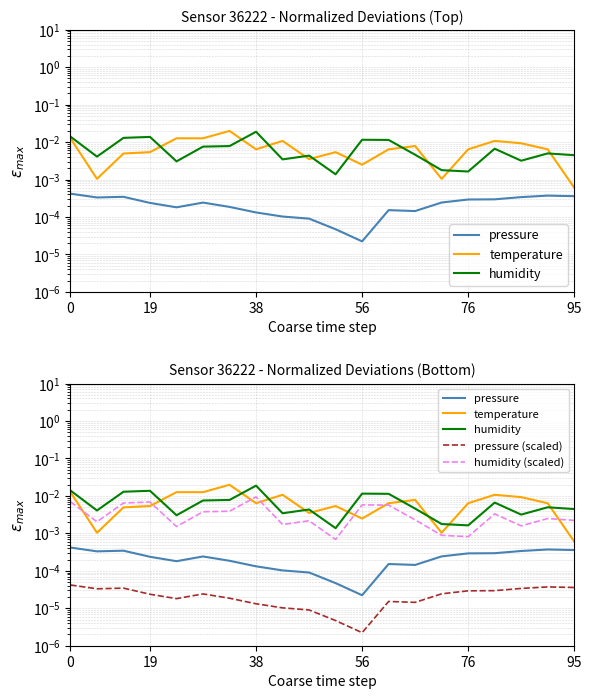

True or false: pressure (scaled) and pressure intersect in this chart.

False